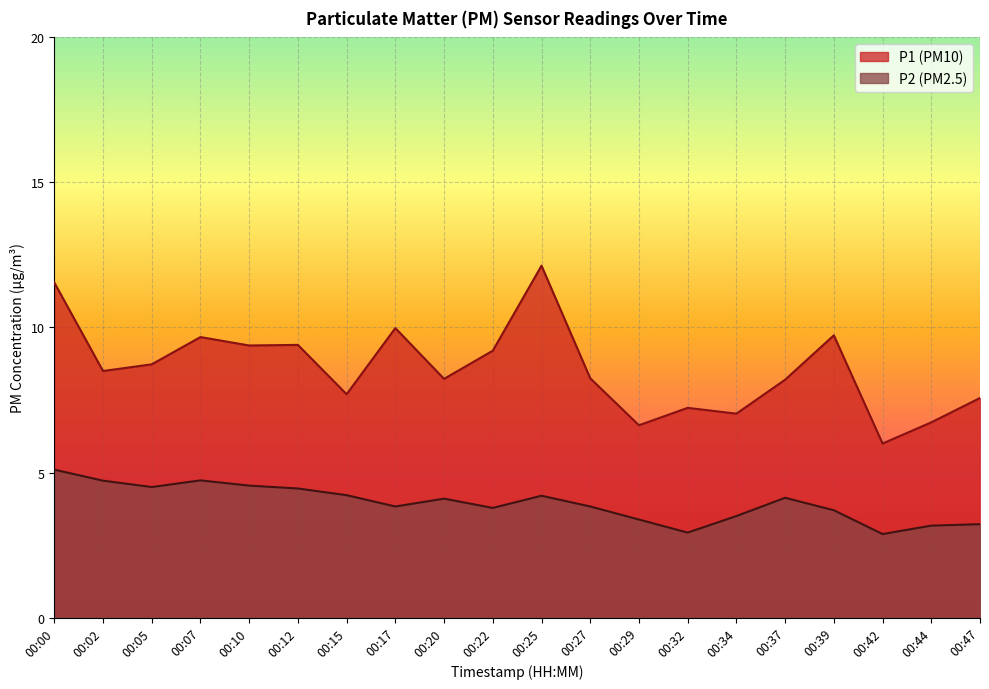

True or false: P2 and P1 intersect in this chart.

False